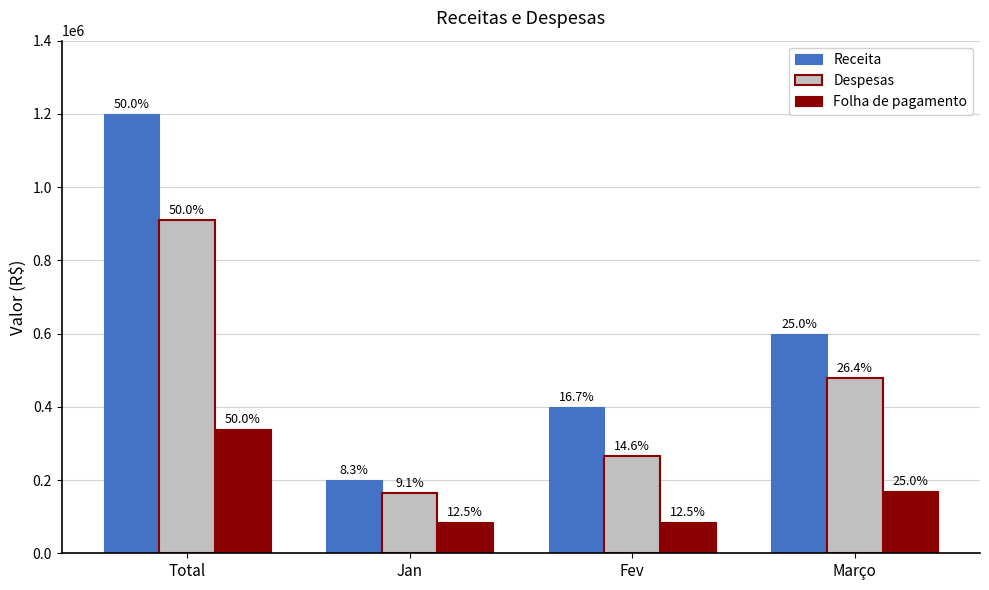

How many groups of bars are there?

4